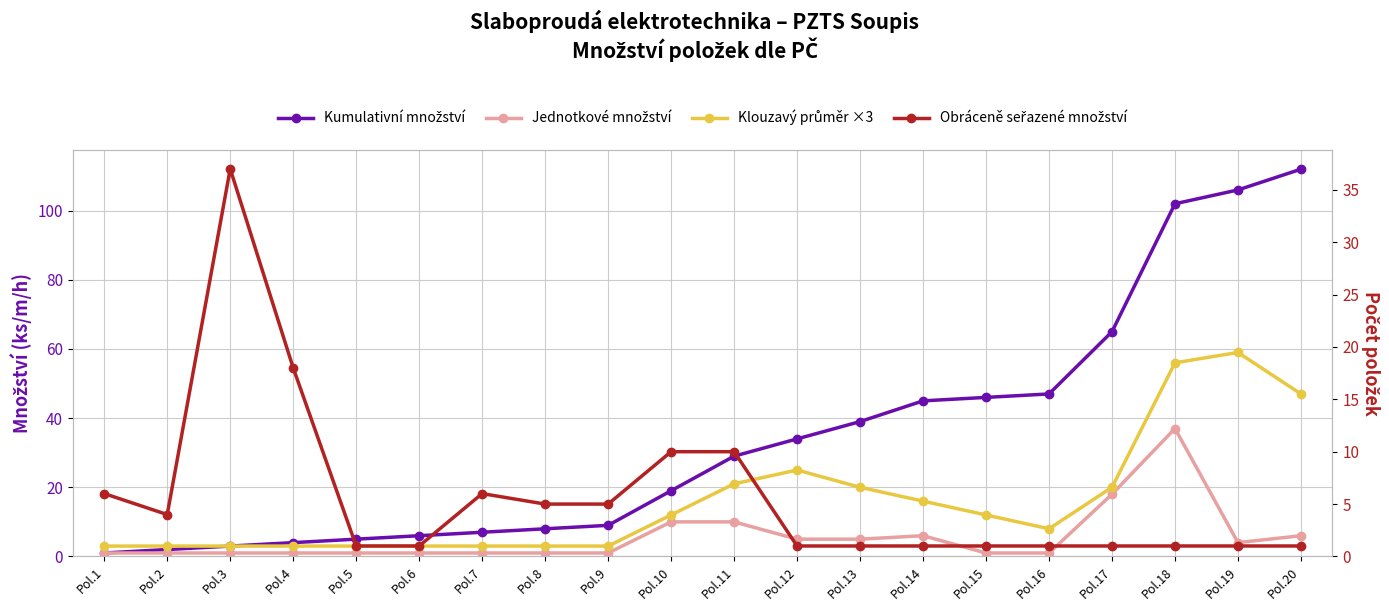

Is it true that Kumulativní množství equals 37 at Pol.19?

False